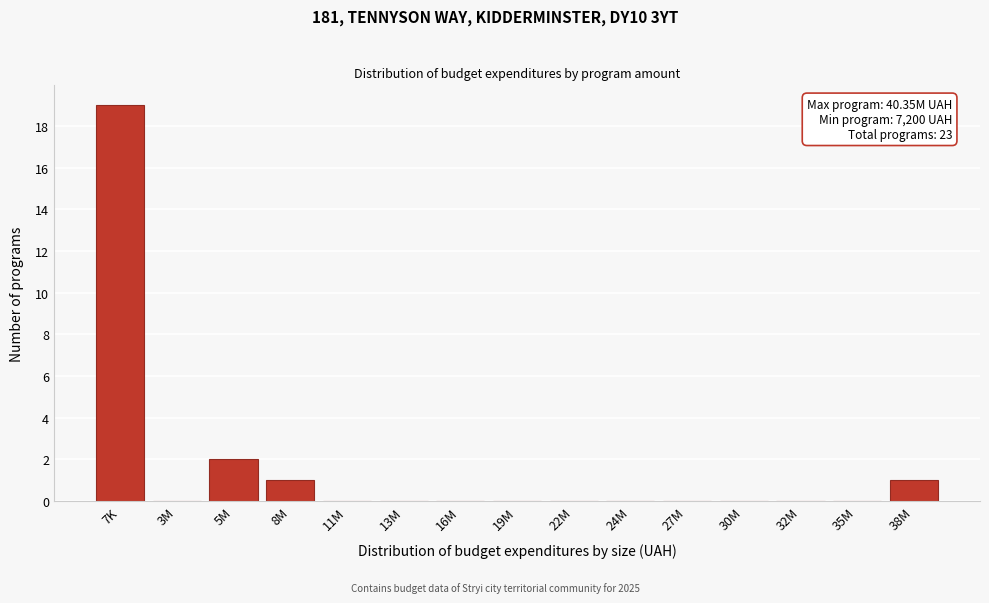

Reading left to right, transcribe all the data shown in this chart.

7K=19	3M=0	5M=2	8M=1	11M=0	13M=0	16M=0	19M=0	22M=0	24M=0	27M=0	30M=0	32M=0	35M=0	38M=1